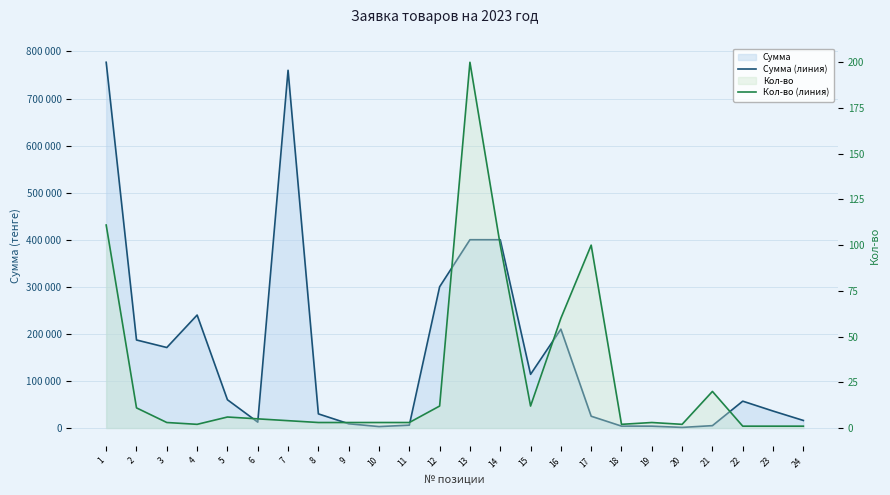

Which category has the lowest value in the Сумма (линия) series?

20